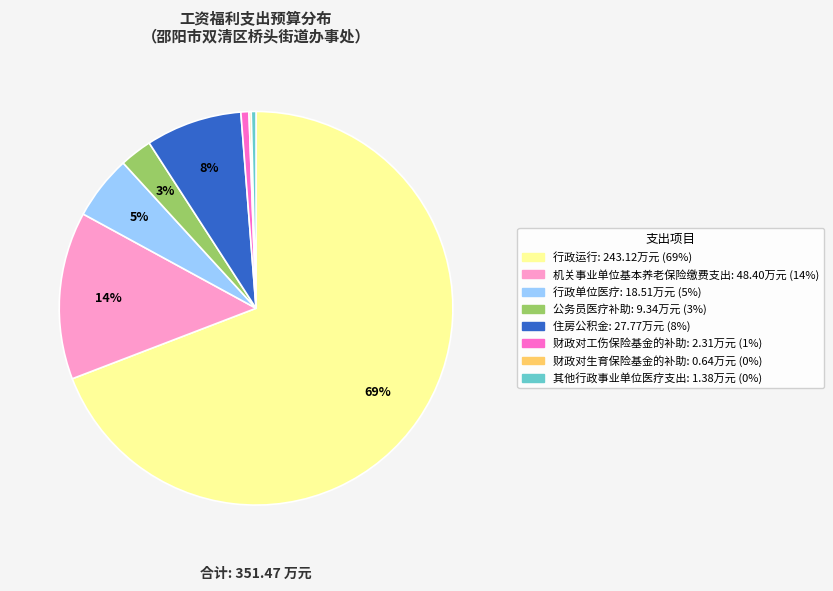

Which slice is the largest?

行政运行